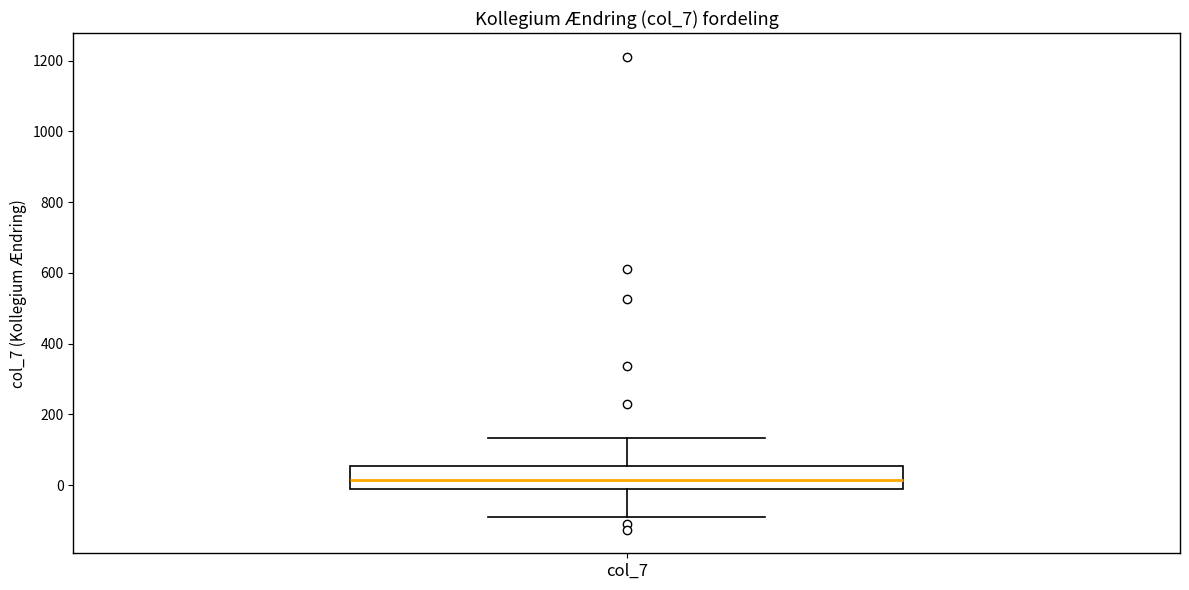

Where does the upper whisker of the box for col_7 end on the y-axis? The values are not printed on the chart, so give them approximately, as read against the axis.

140